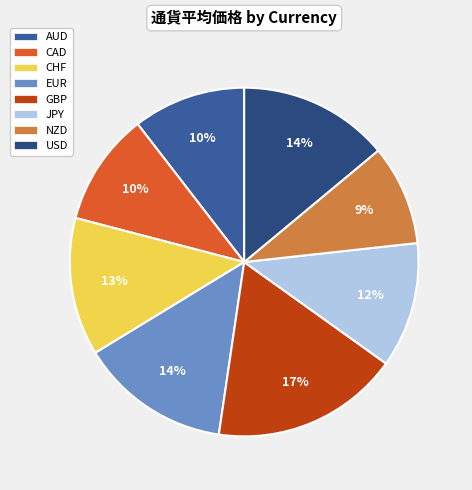

How many segments does this pie chart have?

8